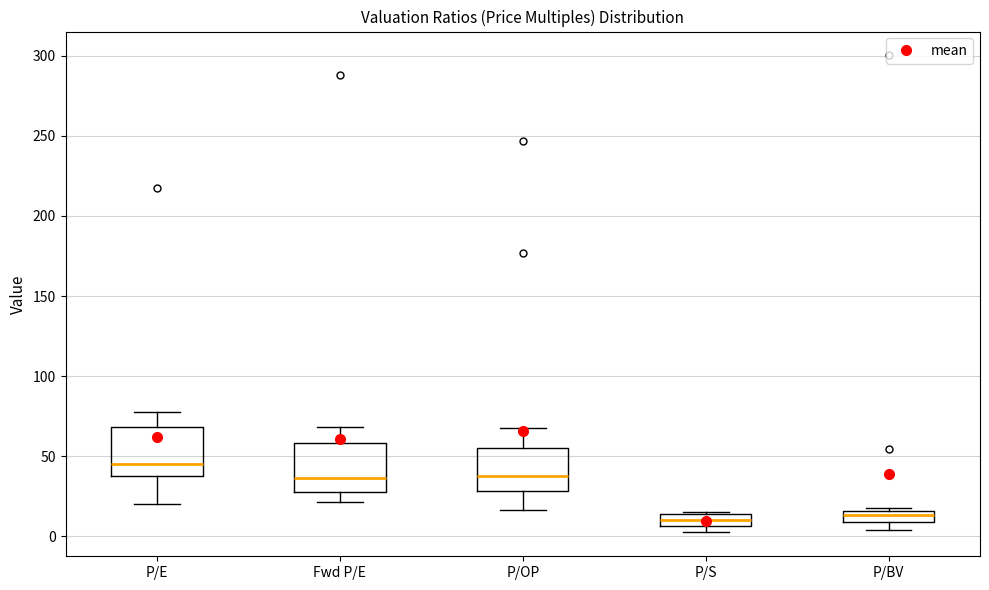

Where does the upper whisker of the box for P/OP end on the y-axis? The values are not printed on the chart, so give them approximately, as read against the axis.

70